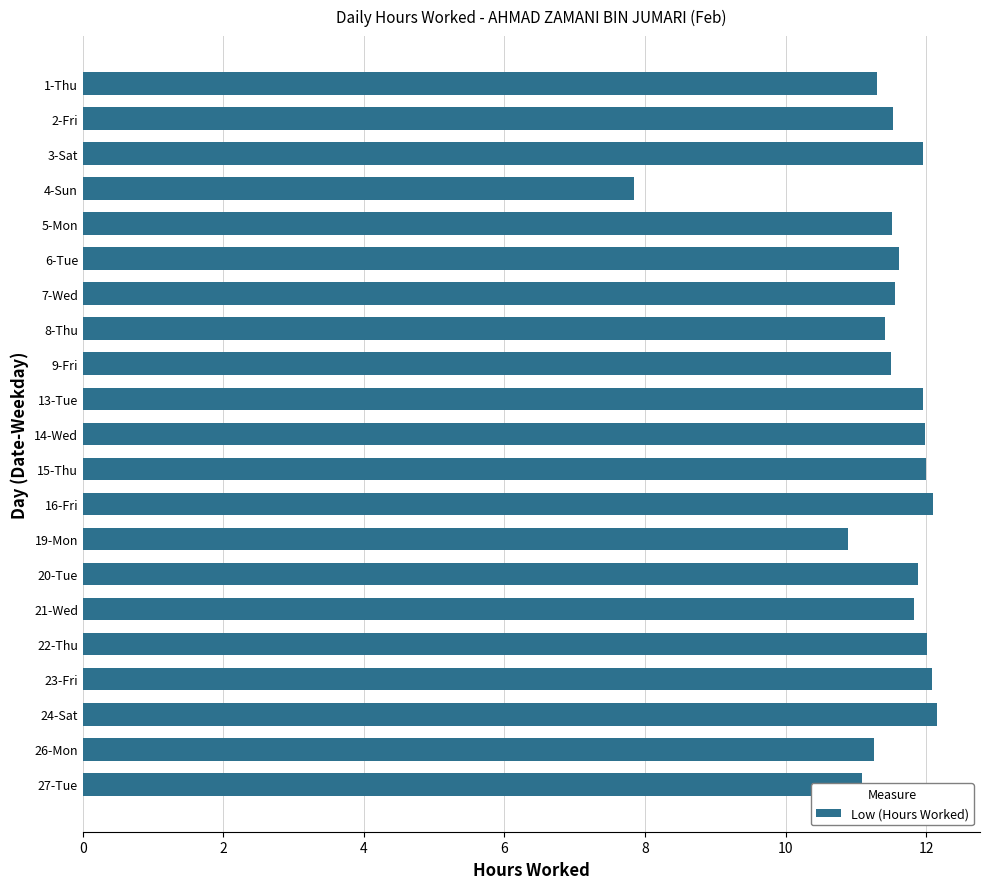

What is the sum of all values?

241.5